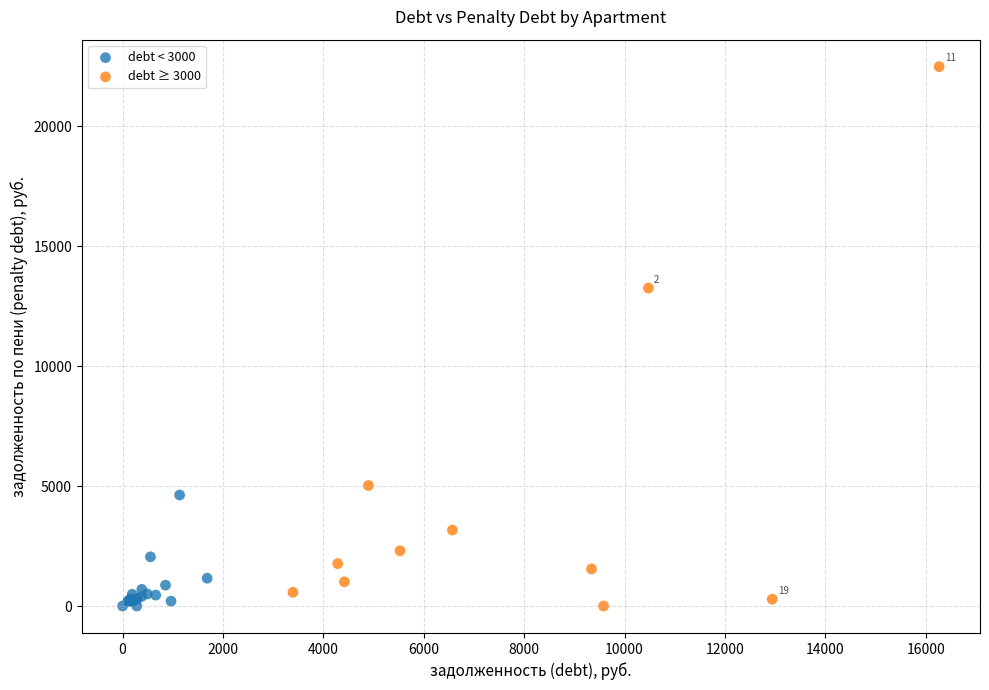

What are all the series names shown in the legend?

debt < 3000, debt ≥ 3000